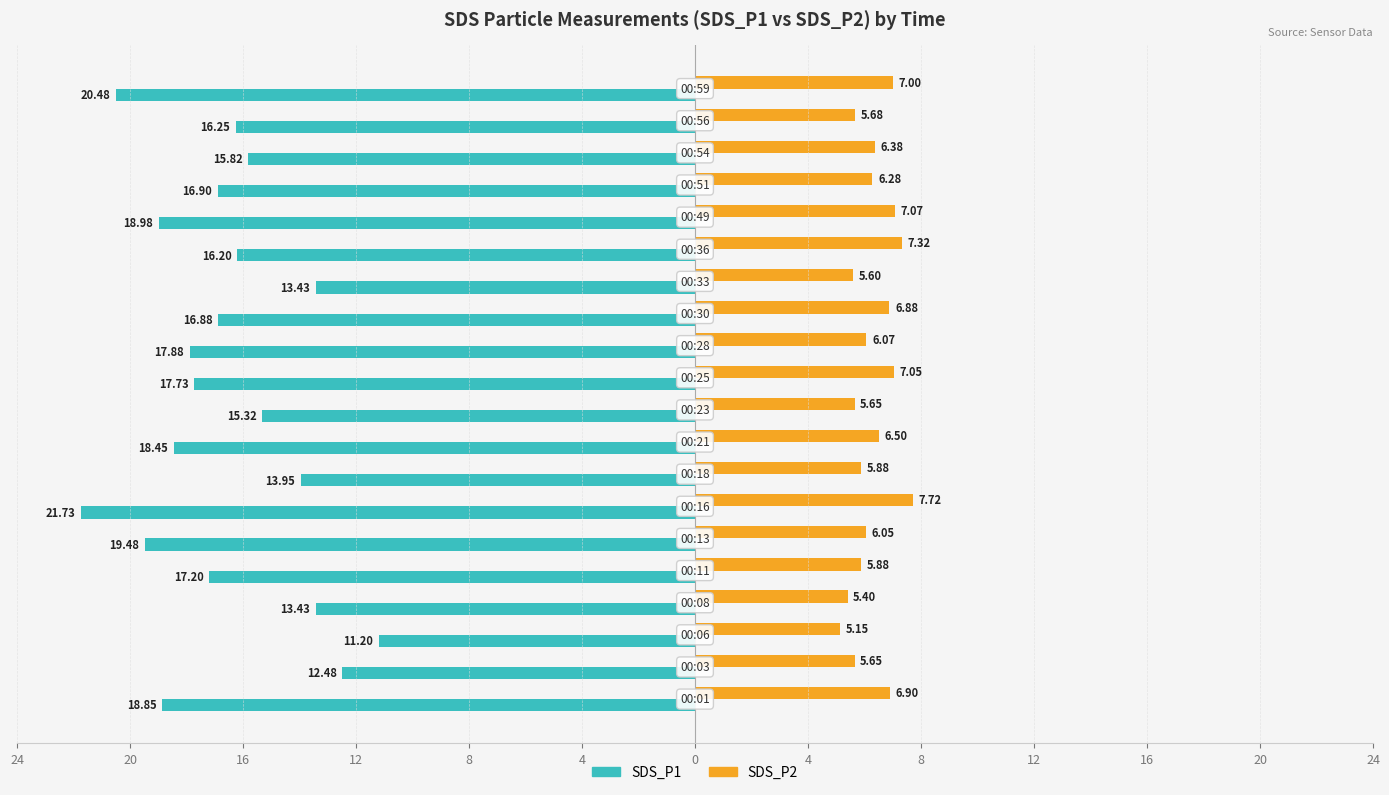

What are all the series names shown in the legend?

SDS_P1, SDS_P2